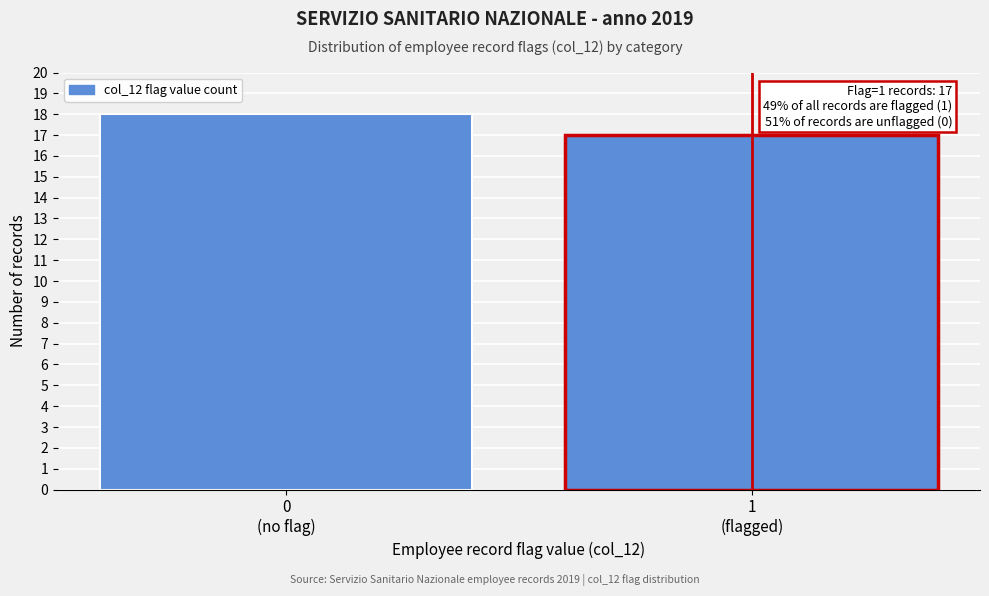

Reading right to left, transcribe all the data shown in this chart.

17	18